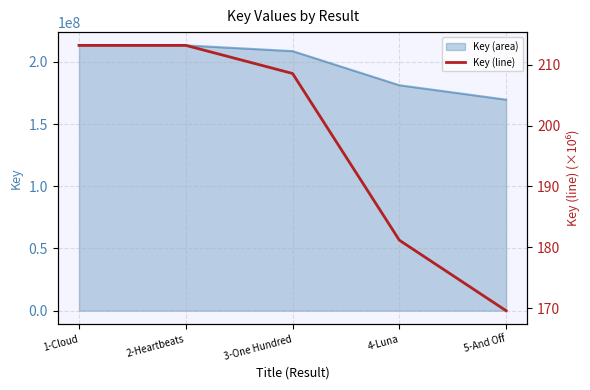

What is the greatest value displayed?

213.2